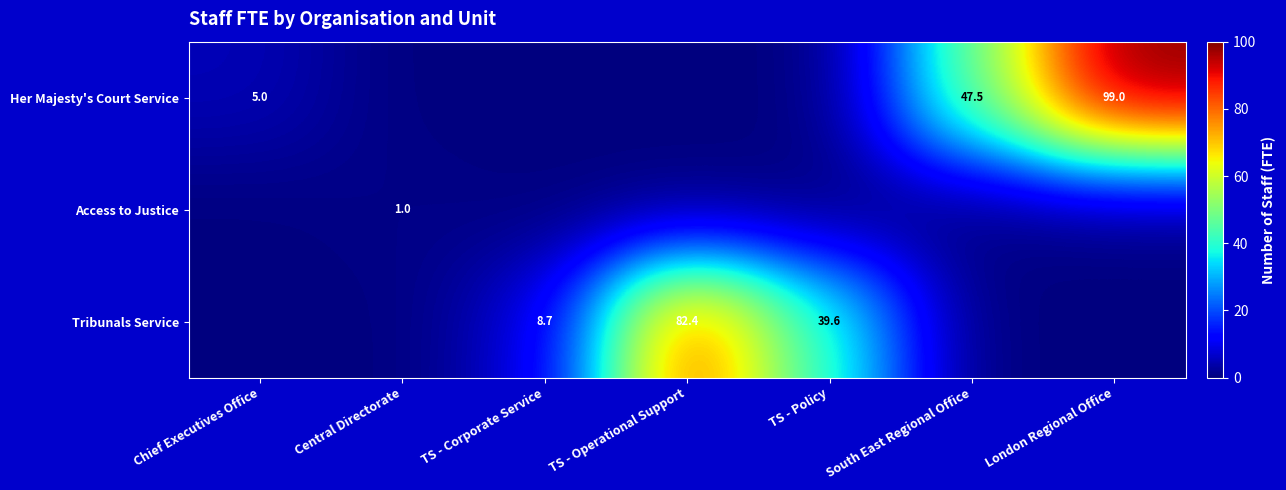

The value of Her Majesty's Court Service at South East Regional Office is 47.5. True or false?

True